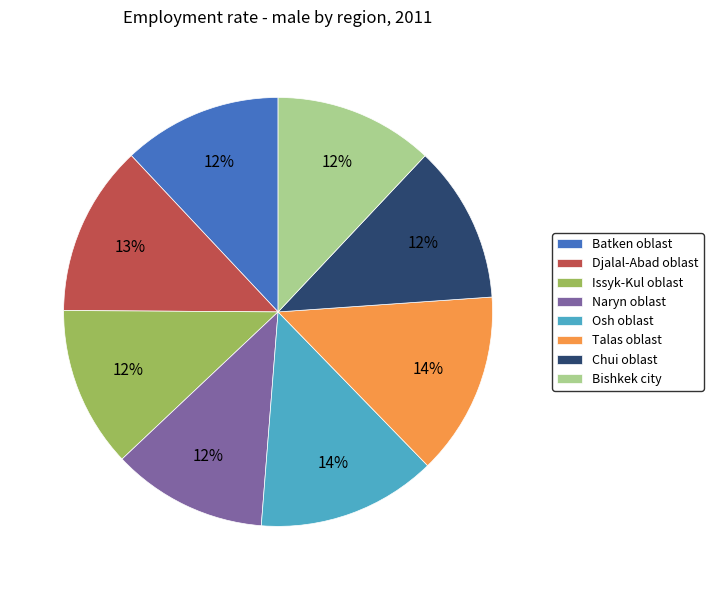

Is it true that Djalal-Abad oblast is 20% of the pie?

False